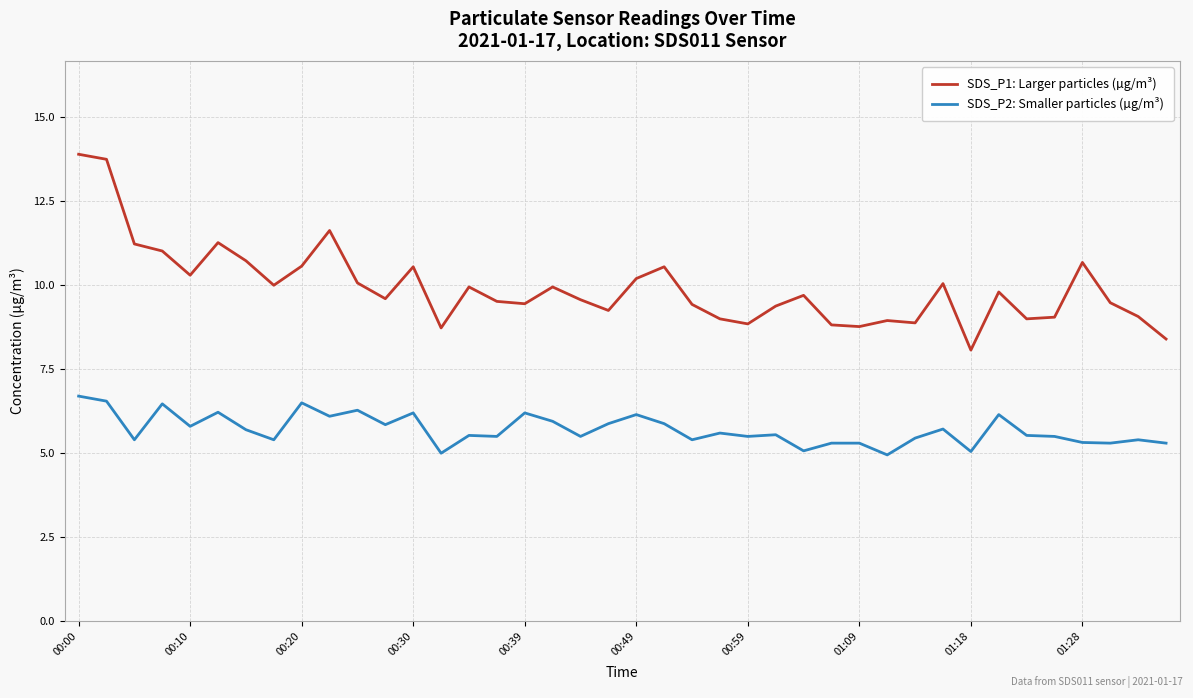

What is the maximum value shown in the chart?

13.9